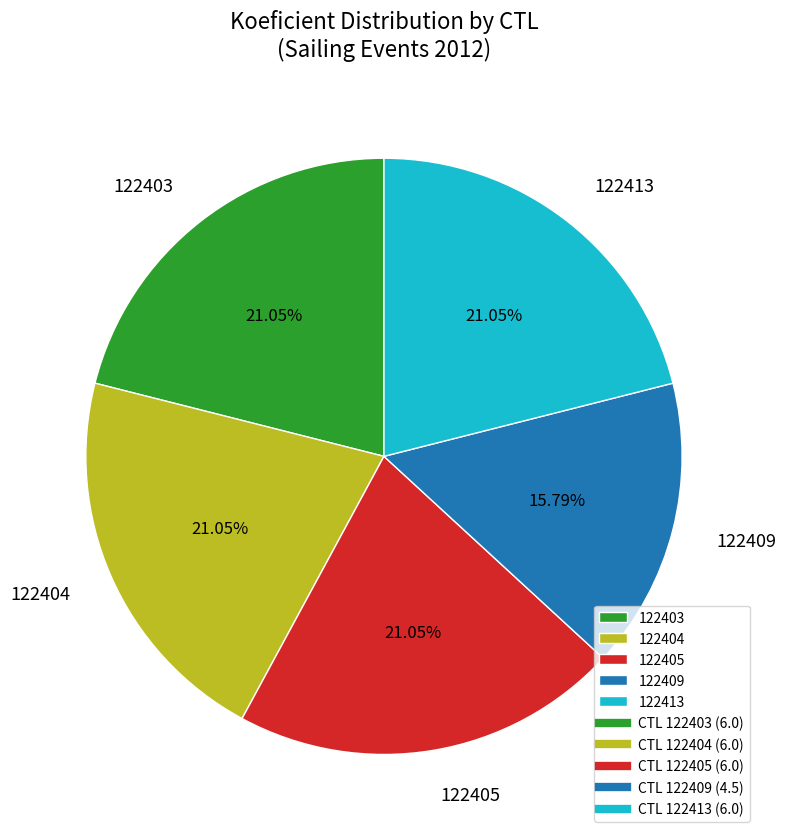

What is the ratio of the value at 122413 to the value at 122409?

1.3